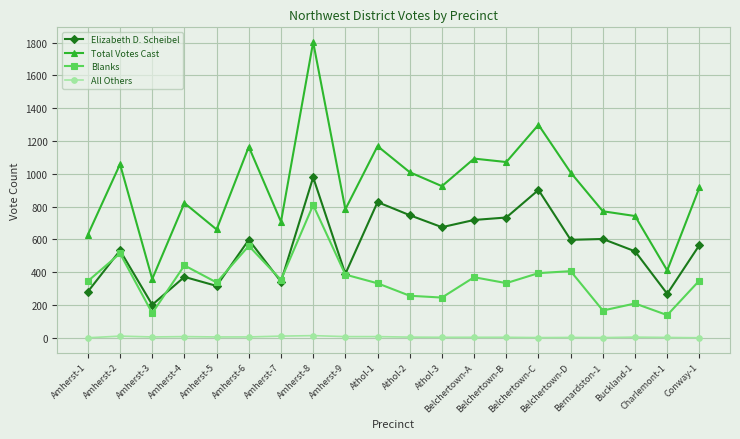

What is the average value of the Total Votes Cast series?

920